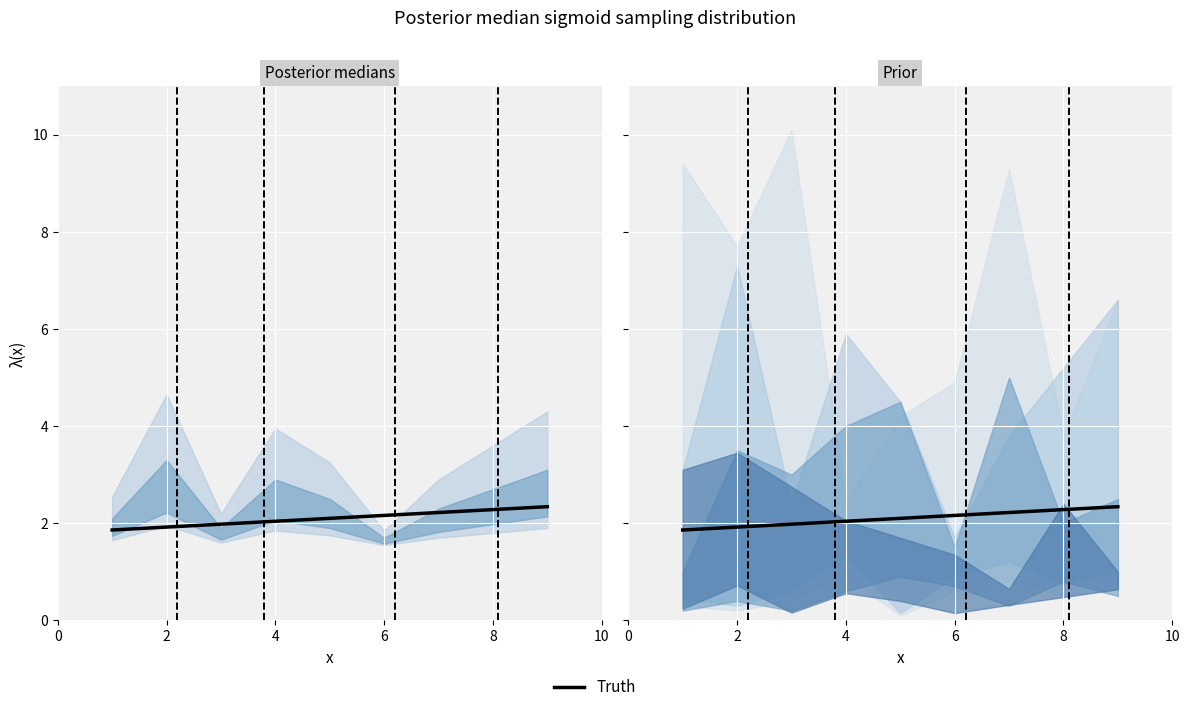

What is the label of the 4th point from the right?

6